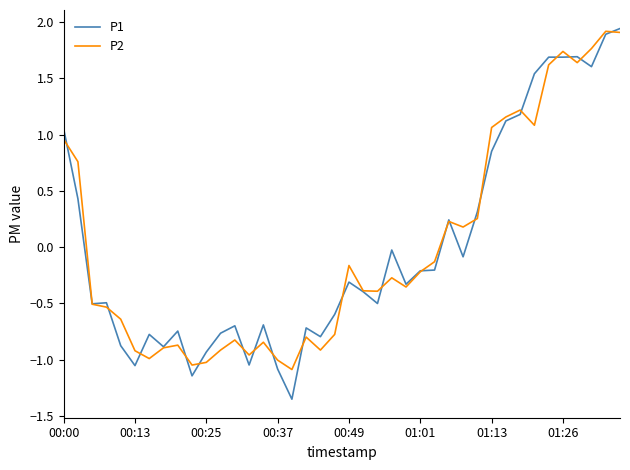

What is the difference between the maximum and minimum values in the P1 series?

3.3